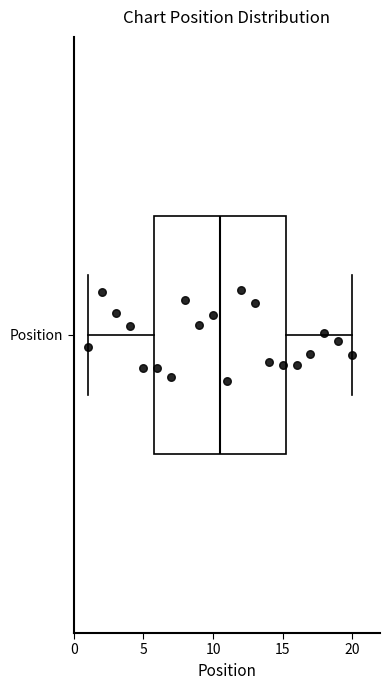

Where is the left edge of the box for Position on the x-axis? The values are not printed on the chart, so give them approximately, as read against the axis.

6.0